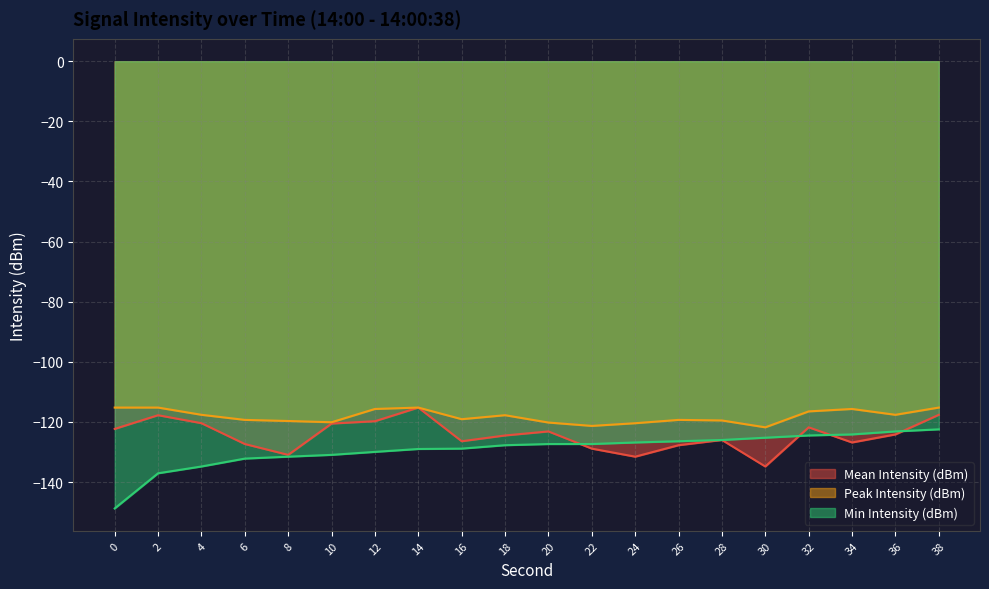

True or false: Mean Intensity (dBm) and Peak Intensity (dBm) intersect in this chart.

False